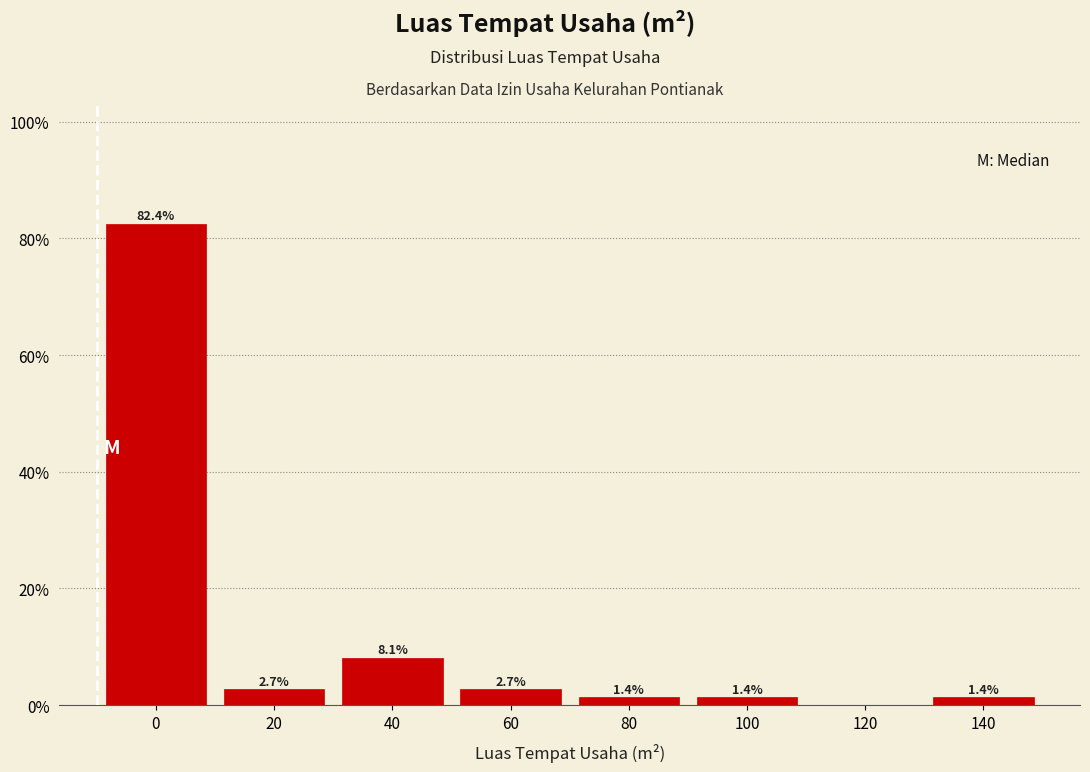

Reading left to right, transcribe all the data shown in this chart.

0=82.4	20=2.7	40=8.1	60=2.7	80=1.4	100=1.4	120=0.0	140=1.4